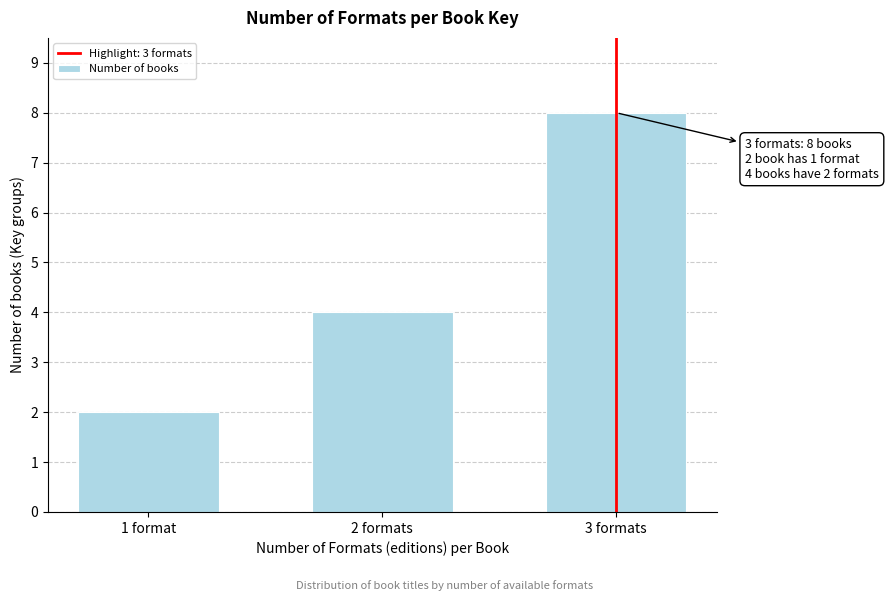

Reading left to right, list all the values displayed in this chart.

2	4	8